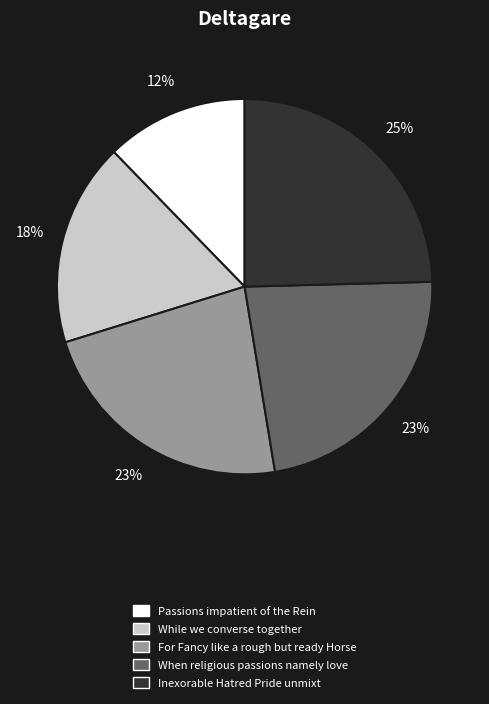

Is there a majority slice in this chart?

No